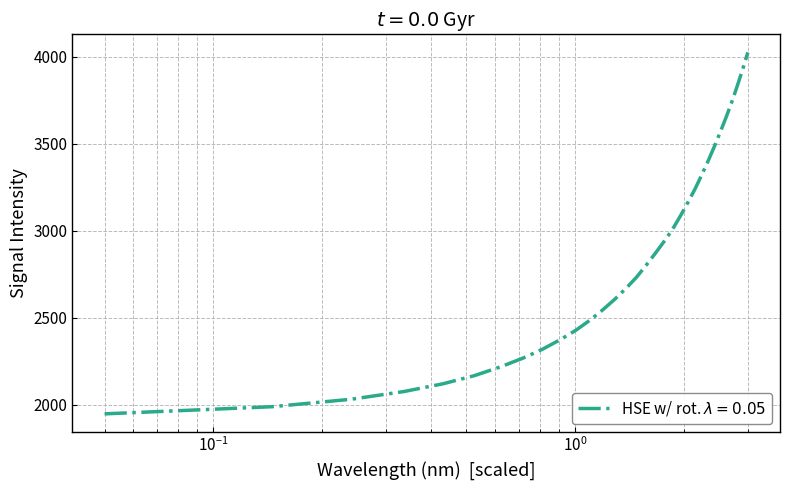

What is the smallest value displayed?

1947.1